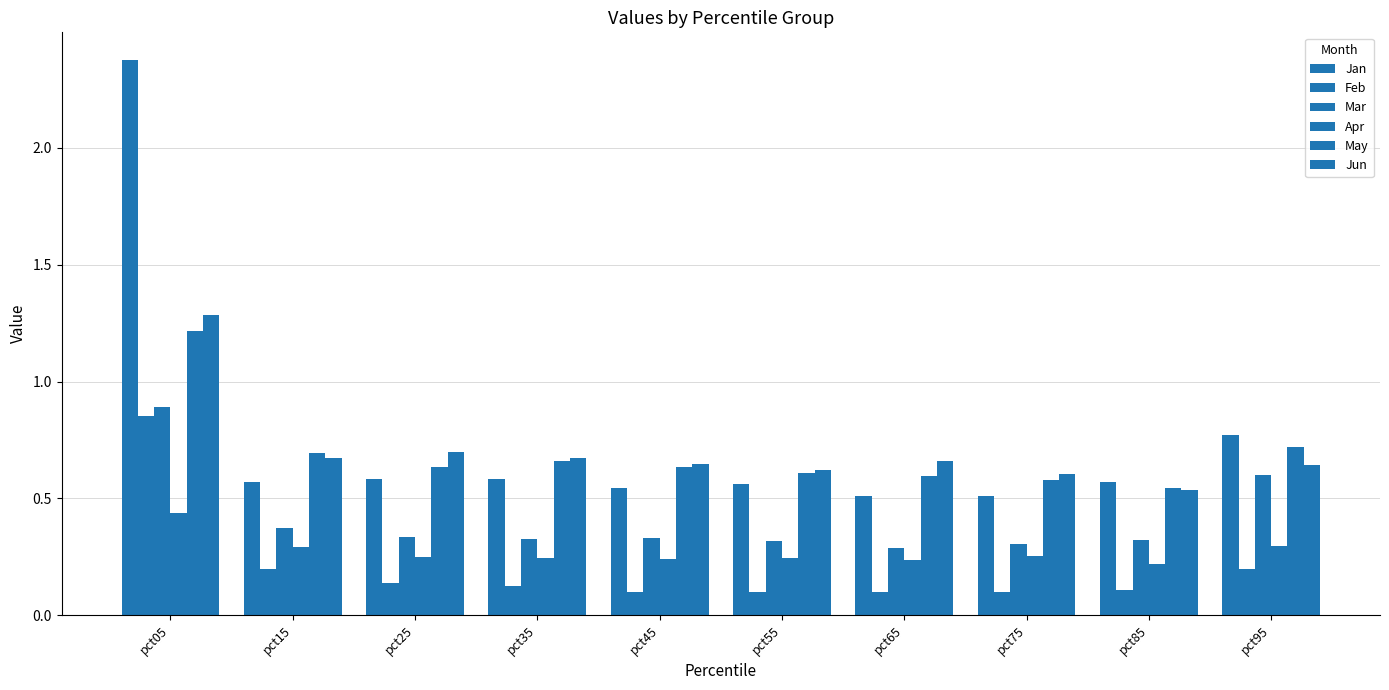

Are the bars horizontal?

No